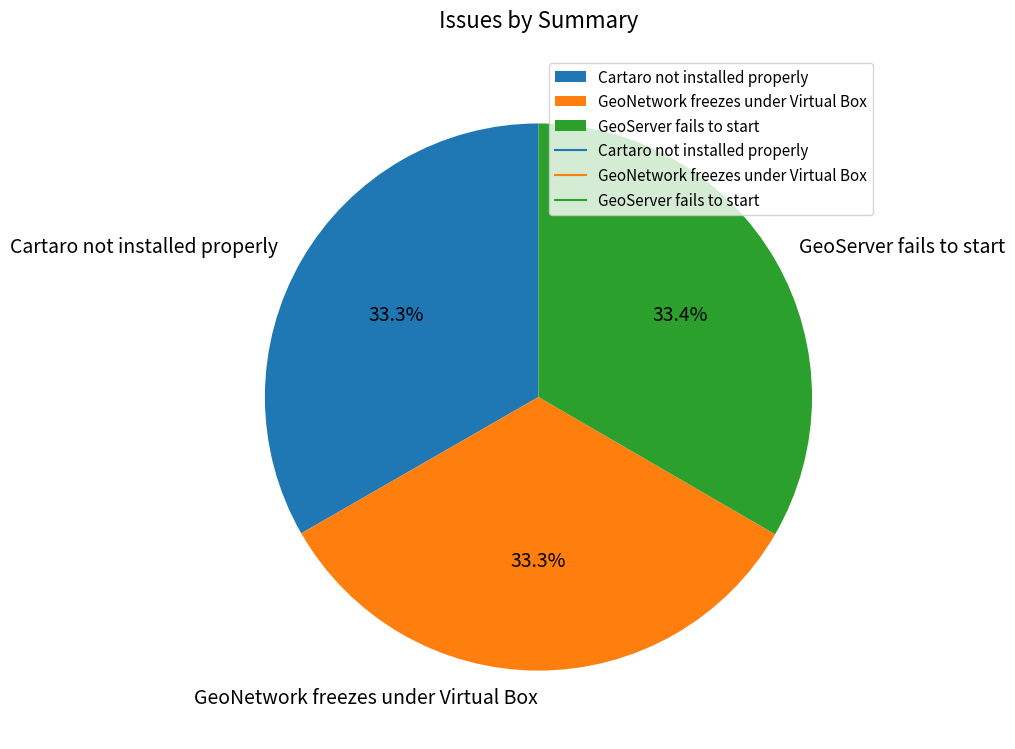

True or false: Cartaro not installed properly accounts for 33% of the total.

True